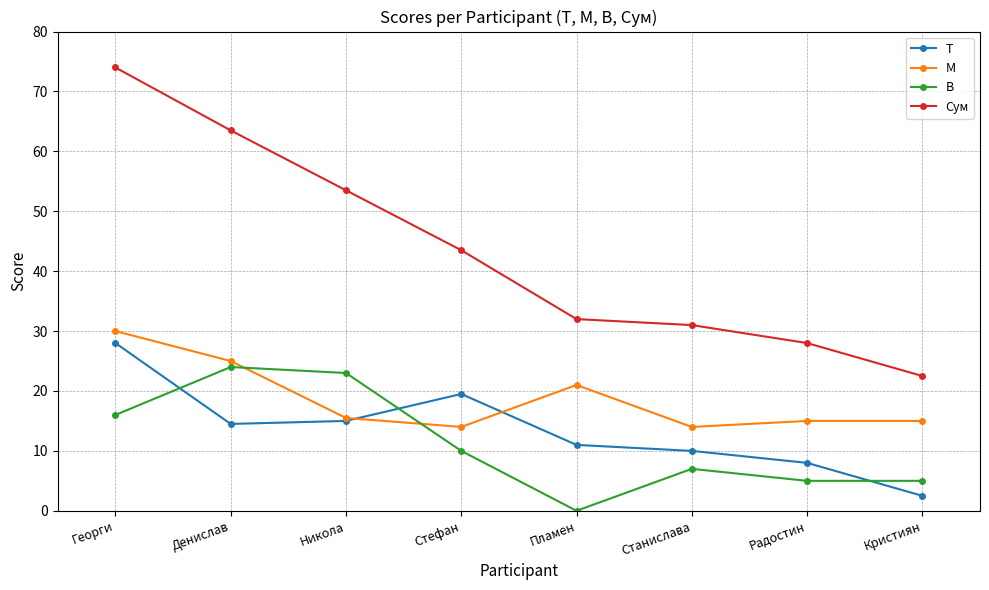

How many times do М and В cross each other?

2